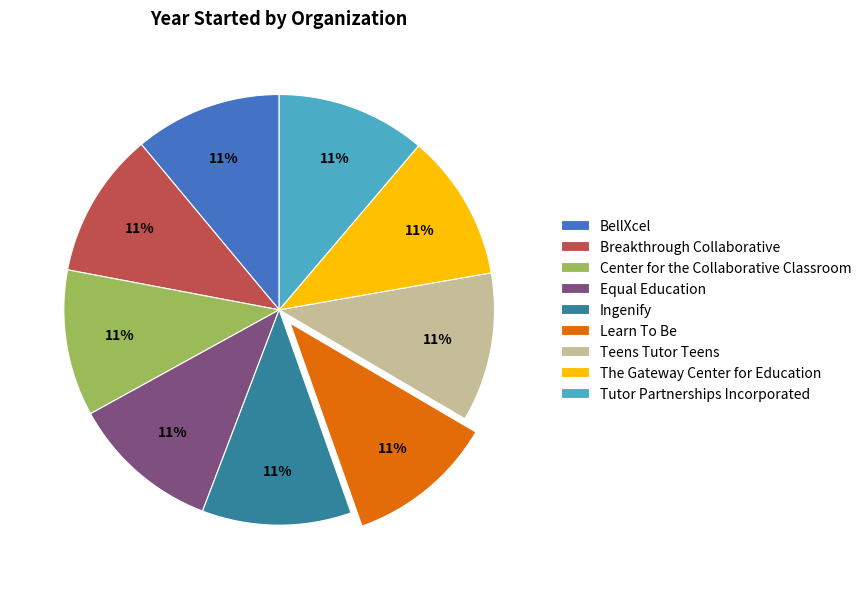

What is the ratio of the value at Equal Education to the value at The Gateway Center for Education?

1.0